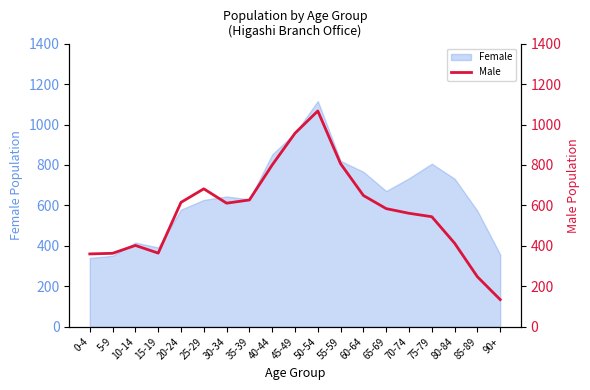

What value does the data have at 55-59, to the nearest 50?

800